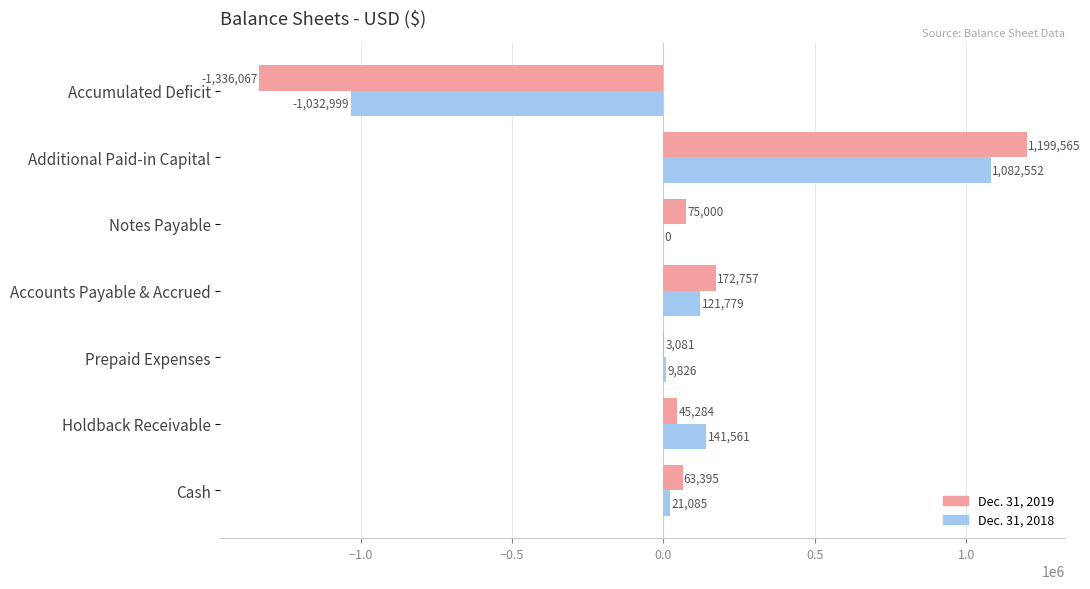

Which category has the highest value in the Dec. 31, 2018 series?

Additional Paid-in Capital